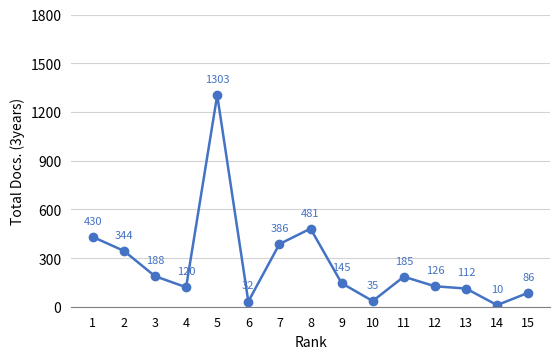

How many points are higher than both their immediate neighbors (excluding endpoints)?

3